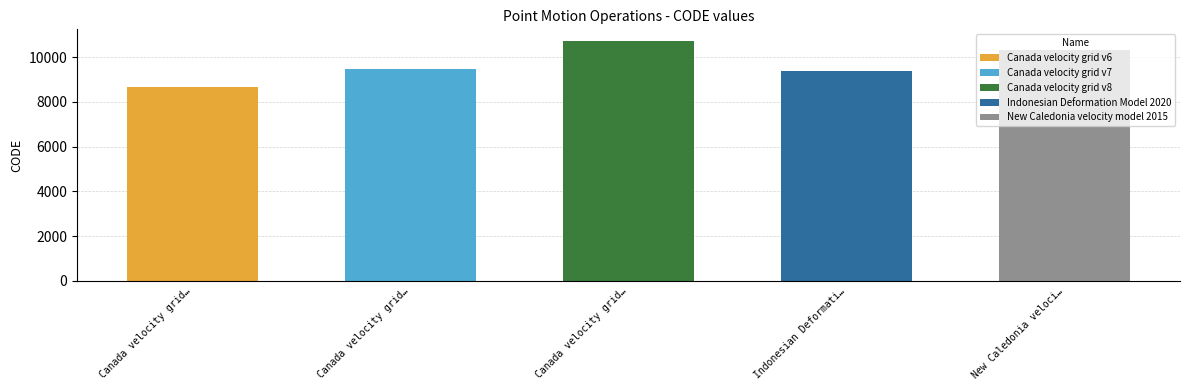

What is the average value?

9713